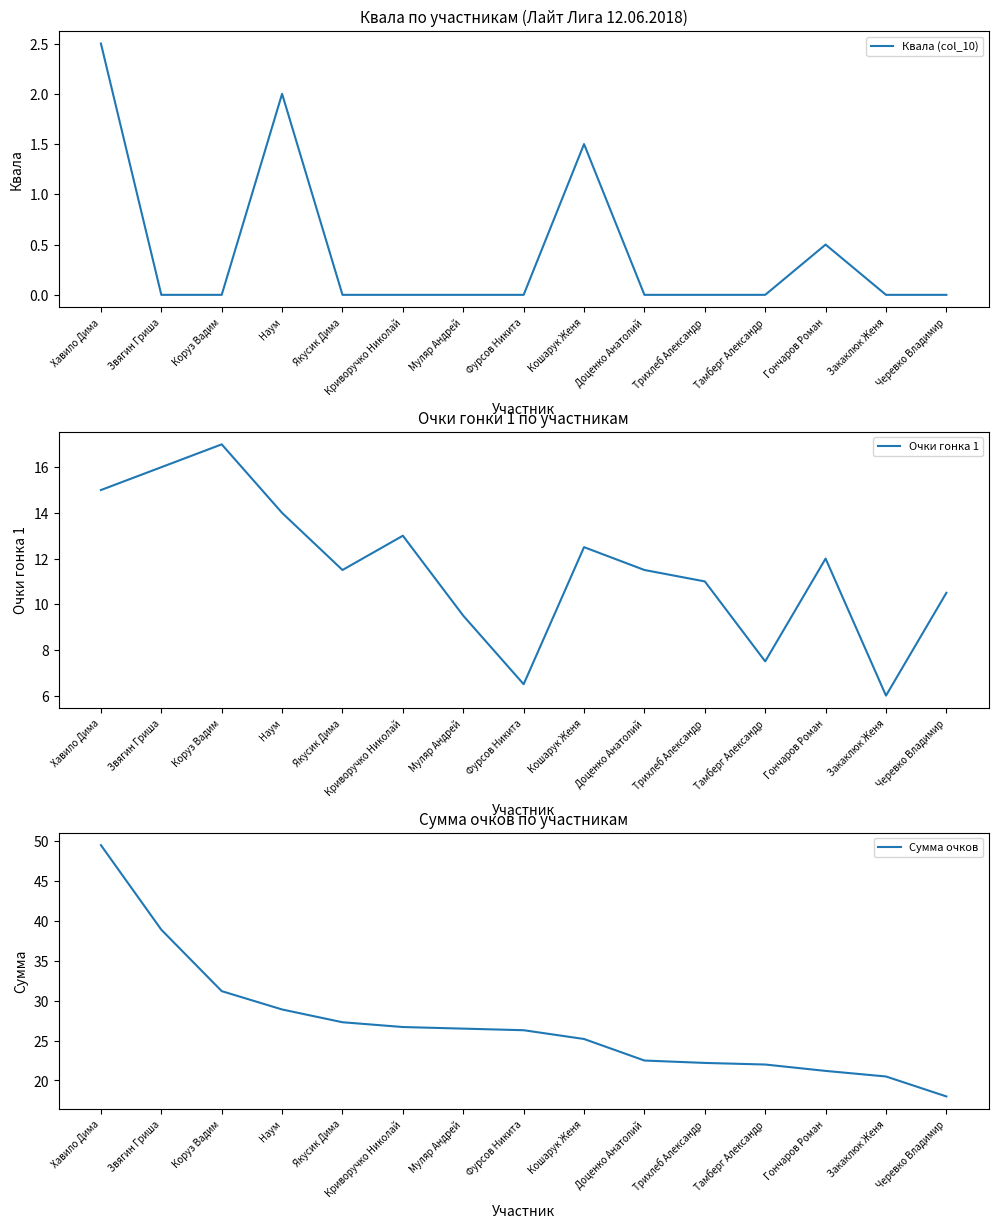

What position from the right is Хавило Дима?

15